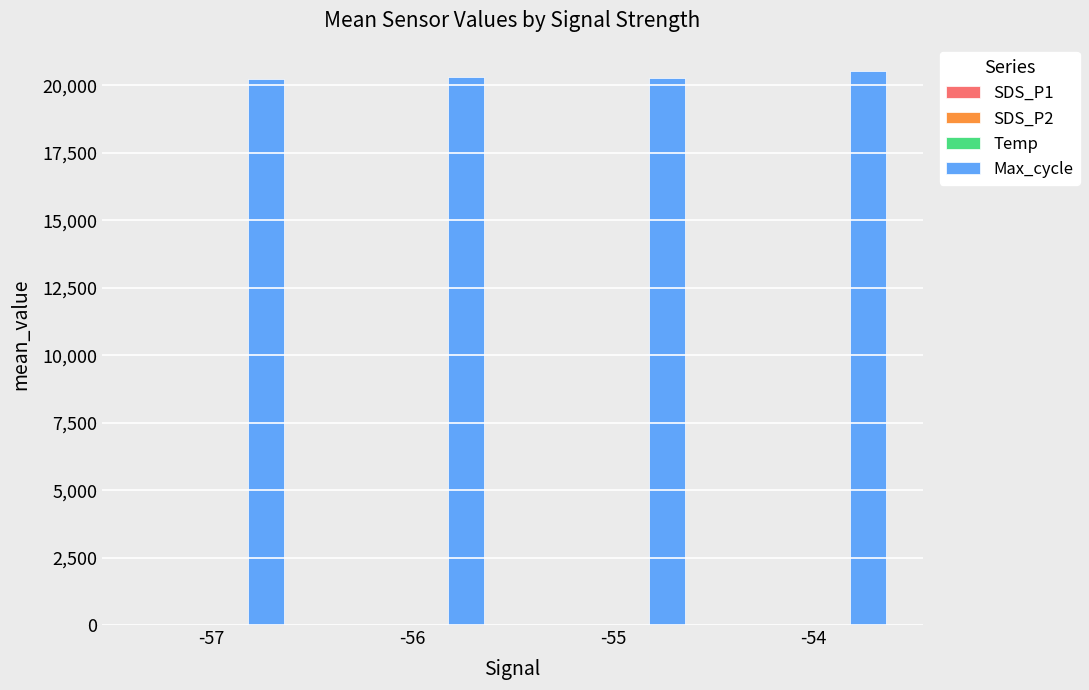

What is the maximum value shown in the chart?

20522.3